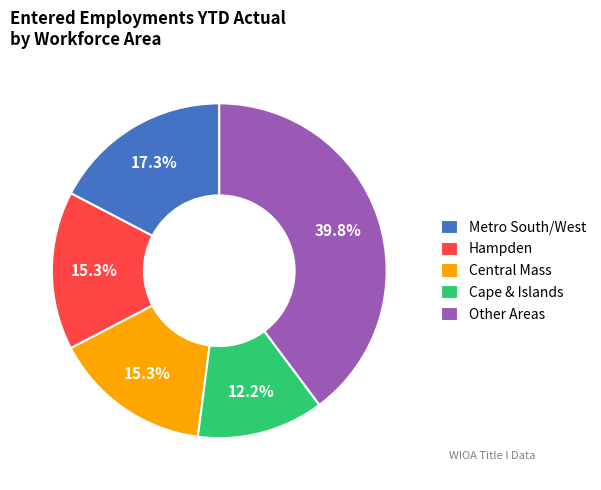

How many segments does this pie chart have?

5